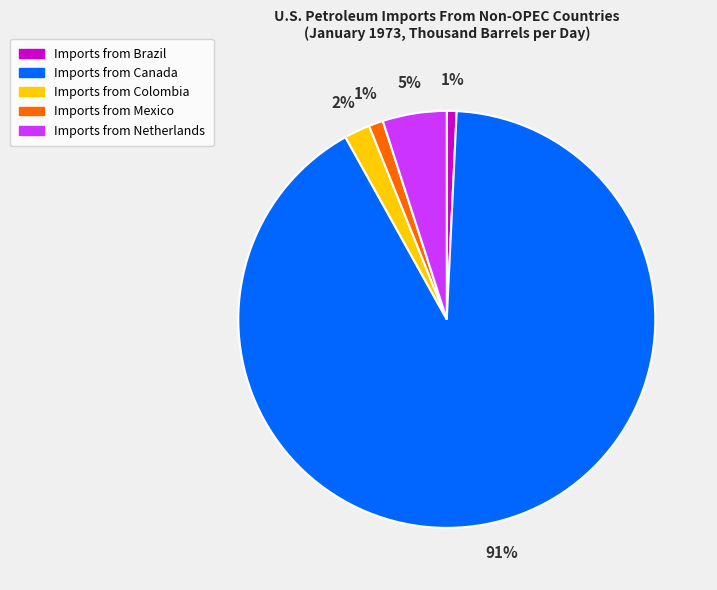

How many segments does this pie chart have?

5